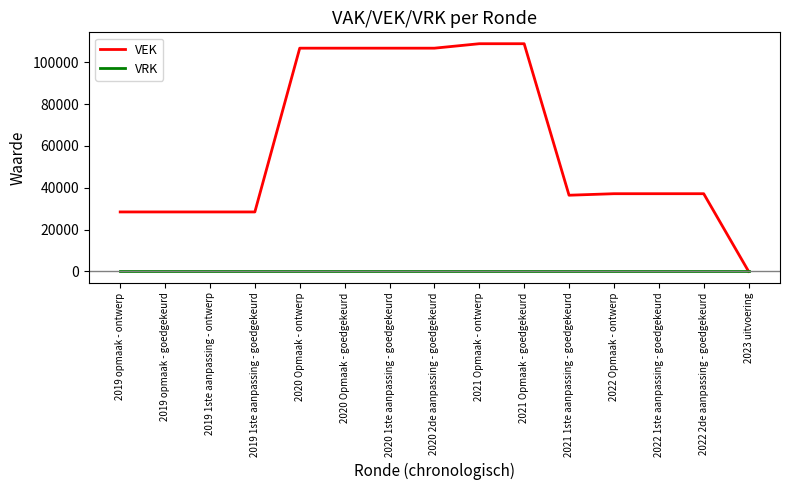

Rank the series at 2020 Opmaak - ontwerp from highest to lowest value.

VEK, VRK